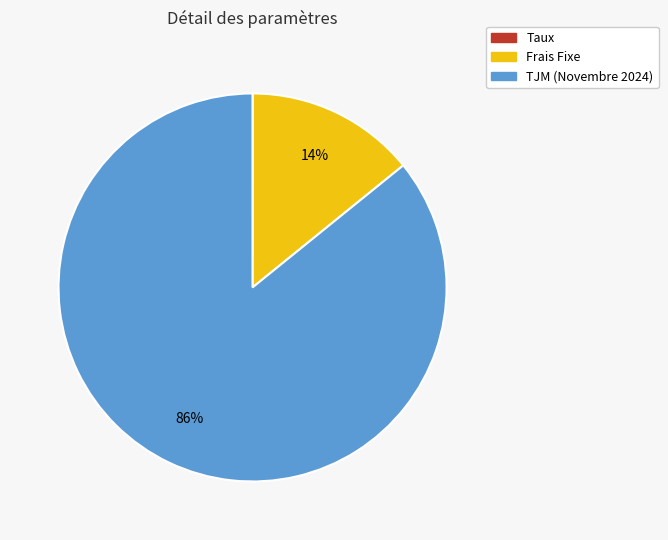

True or false: Frais Fixe accounts for 14% of the total.

True